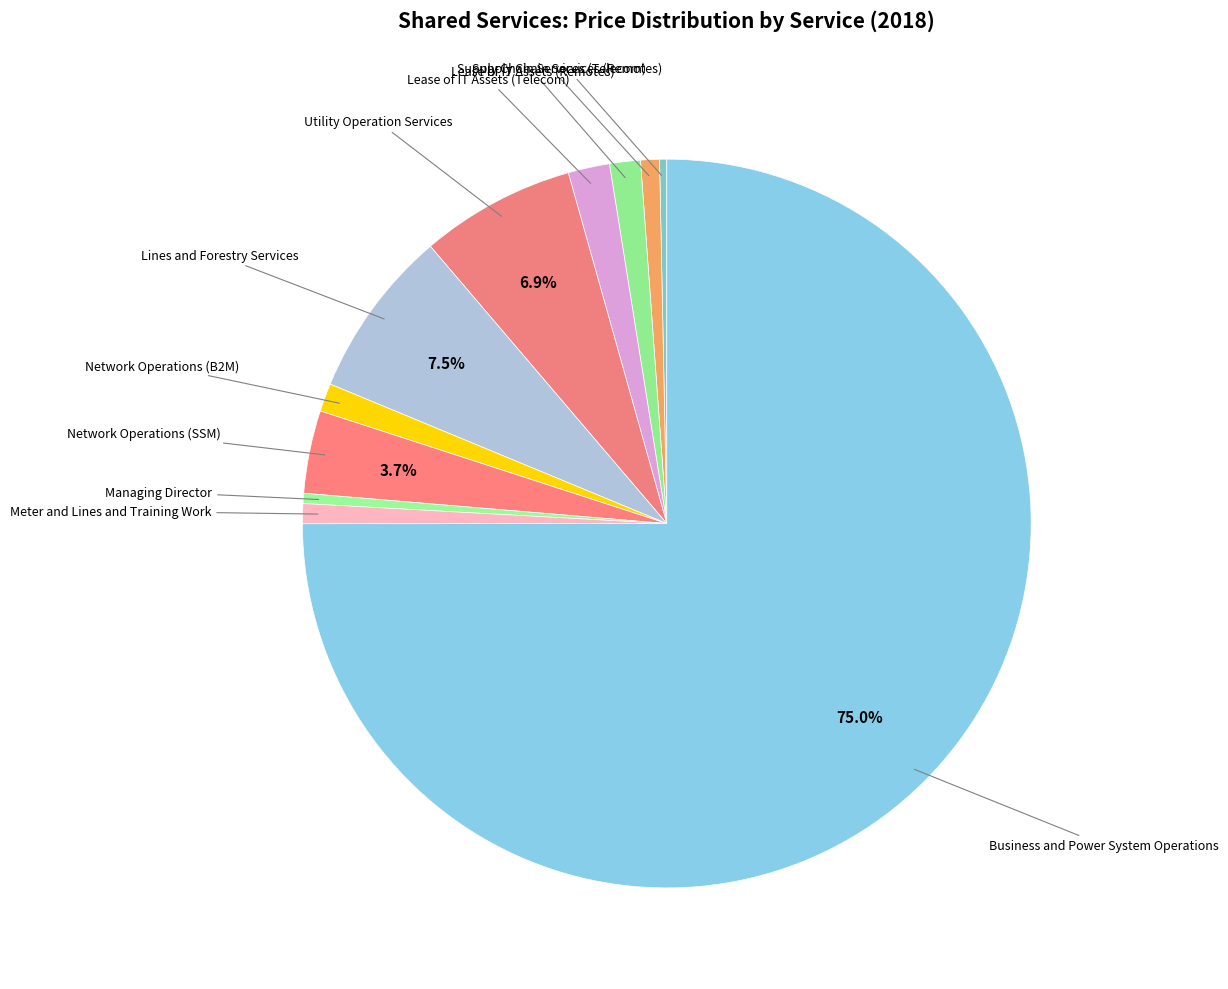

Which category accounts for the majority?

Business and Power System Operations